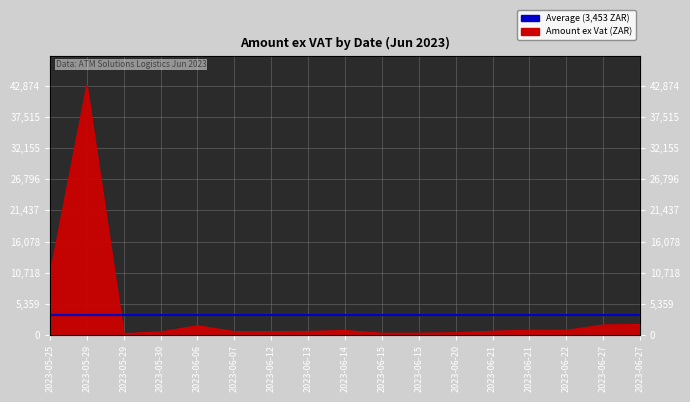

Read the value at 2023-05-25.

10239.6